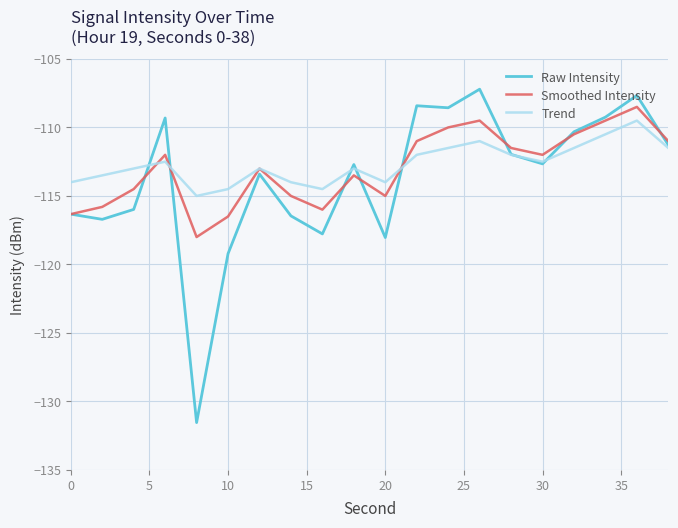

What is the minimum value shown in the chart?

-131.5